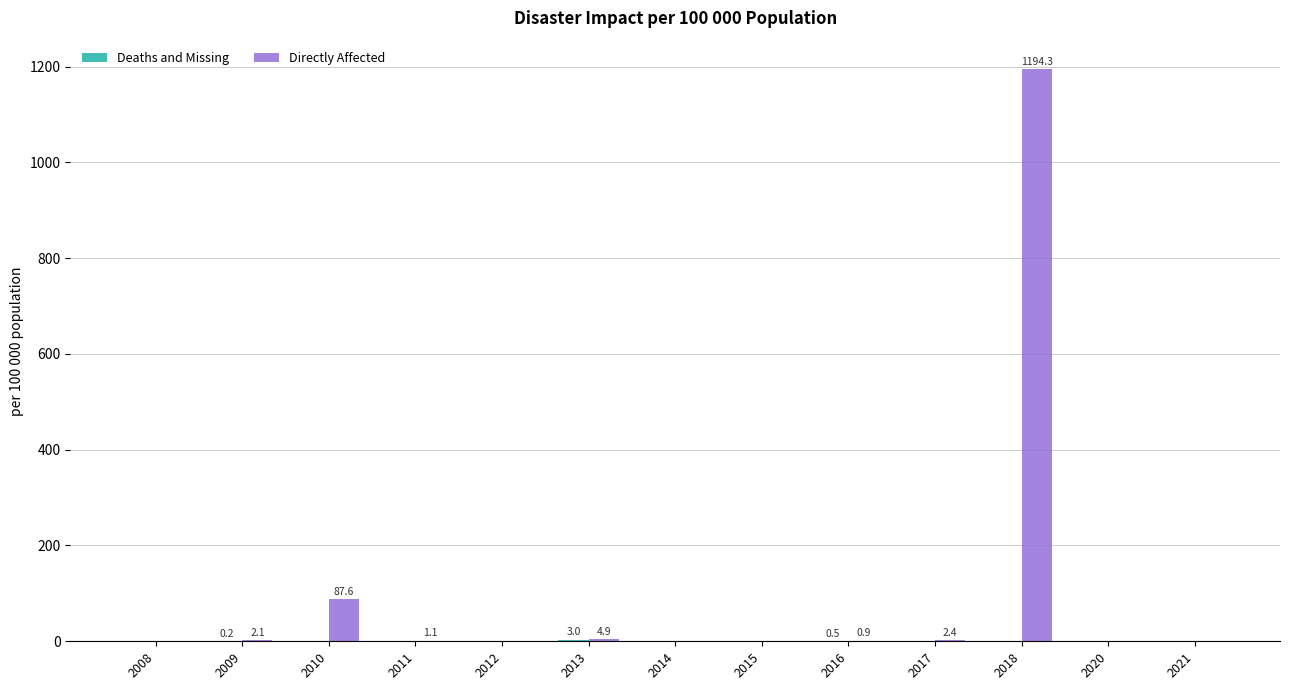

How many series are shown in this chart?

2